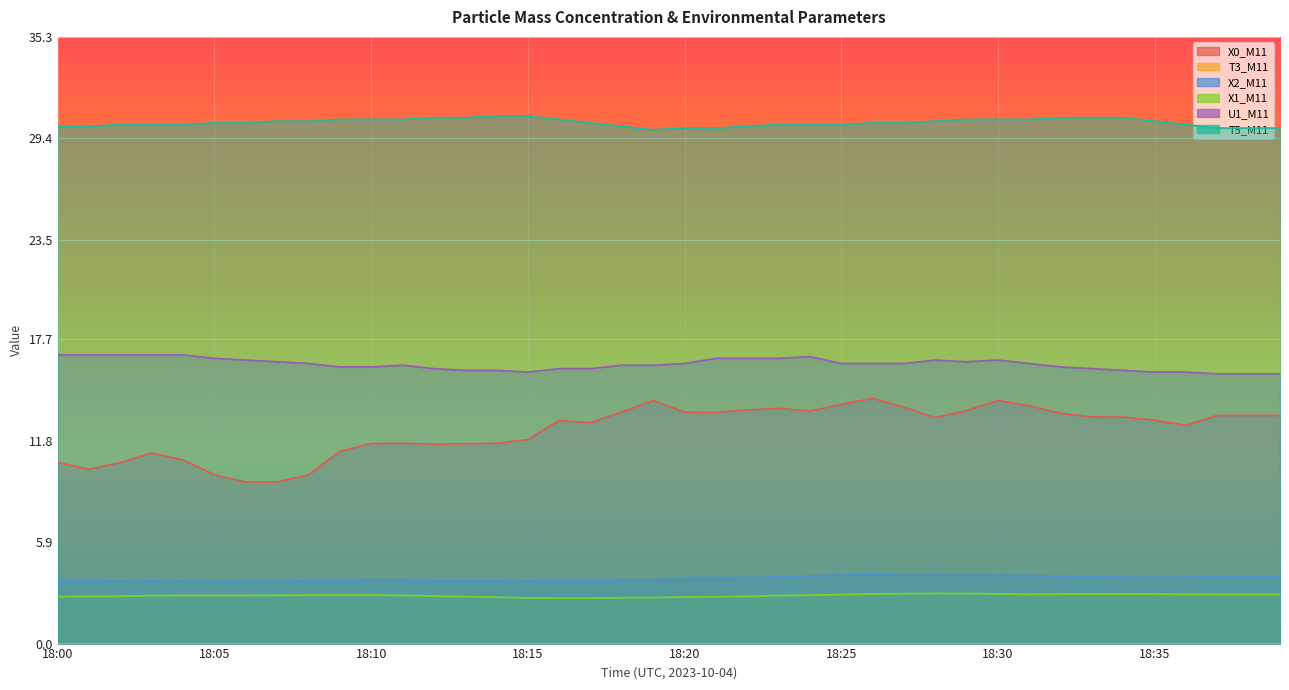

What is the total value across all series at 18:21?

66.5